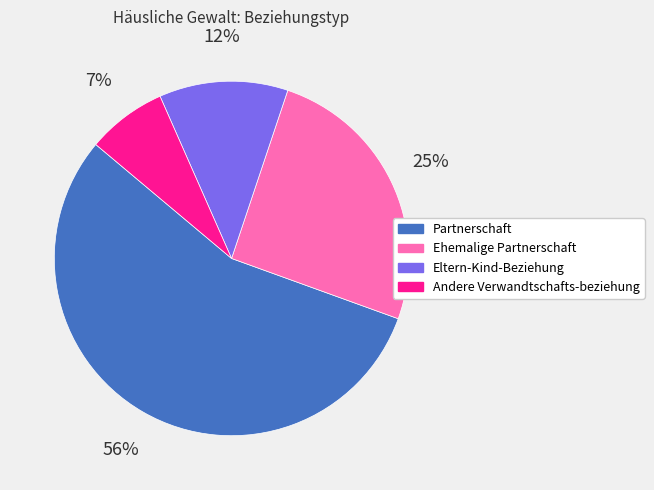

Which slice is the smallest?

Andere Verwandtschafts-beziehung